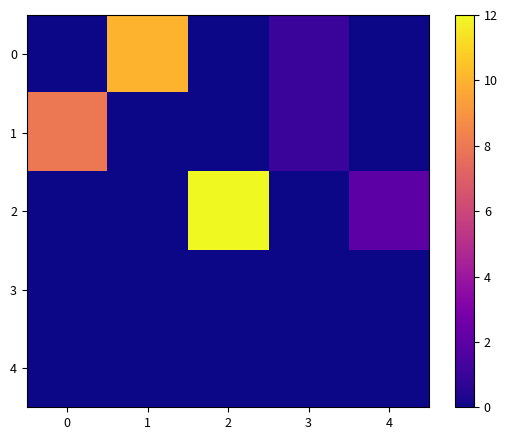

What is the total value across all series at 3?

2